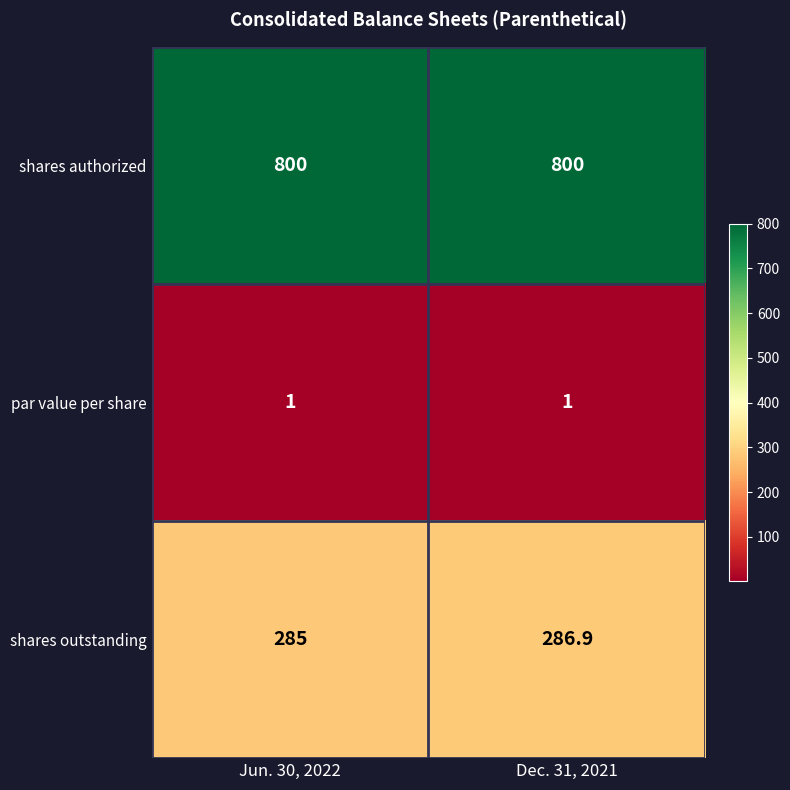

Is it true that shares outstanding equals 394.9 at Jun. 30, 2022?

False